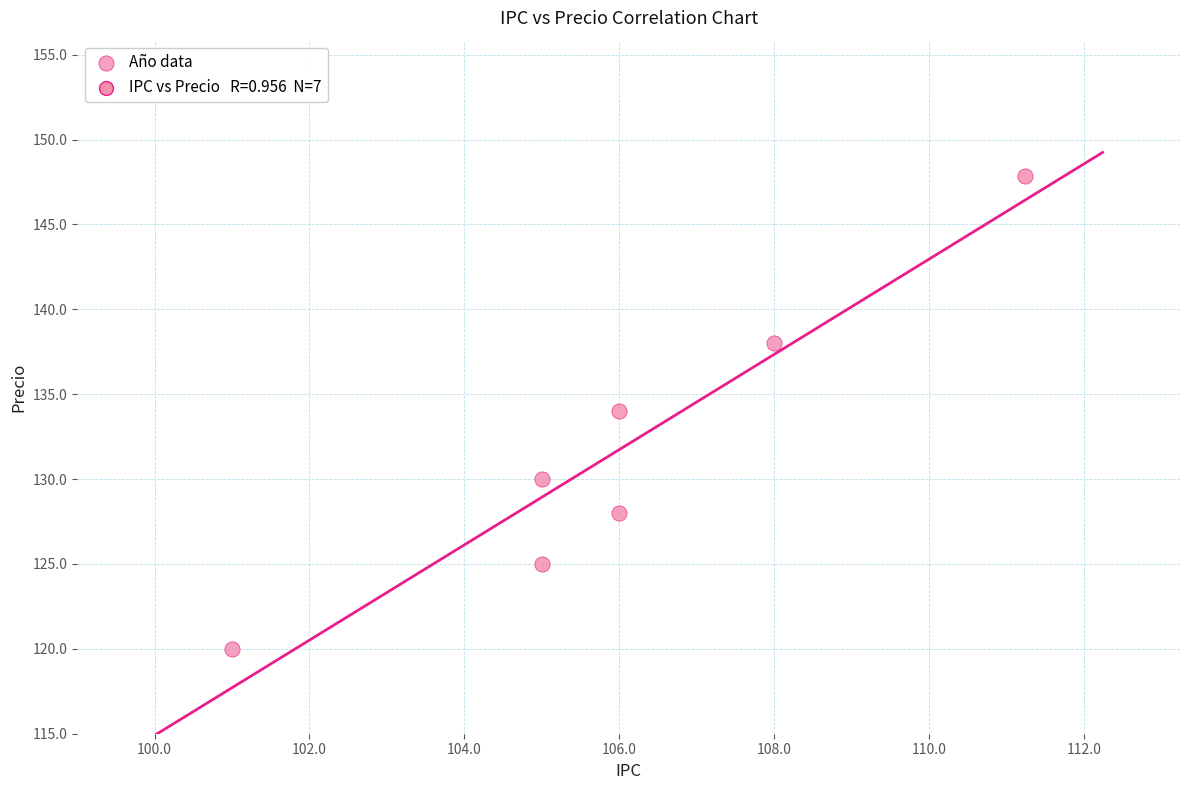

What Y value in the scatter plot is closest to 133?

134.0